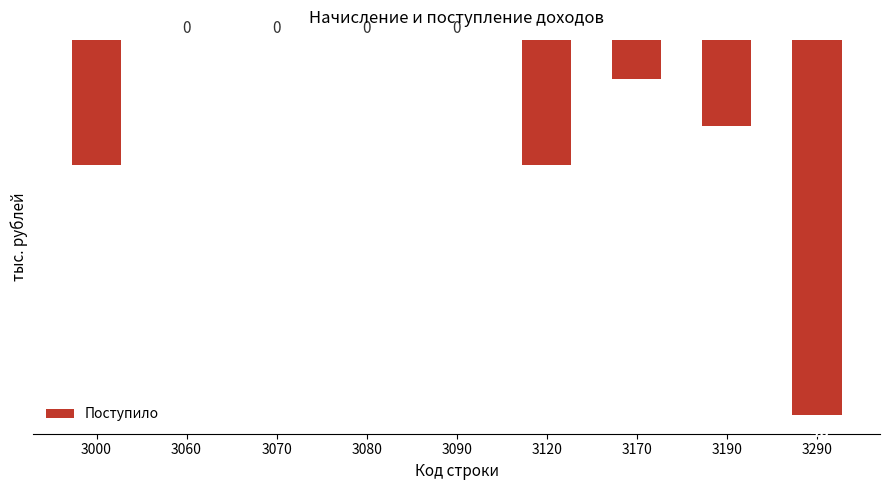

The chart shows a value of -28 at 3000. True or false?

False